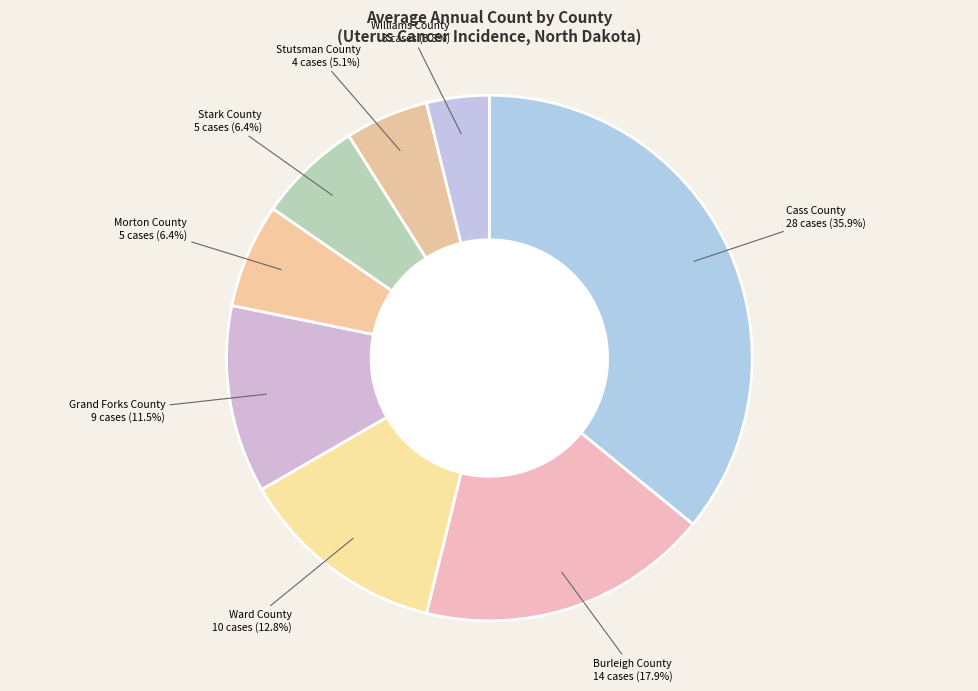

How many segments does this pie chart have?

8